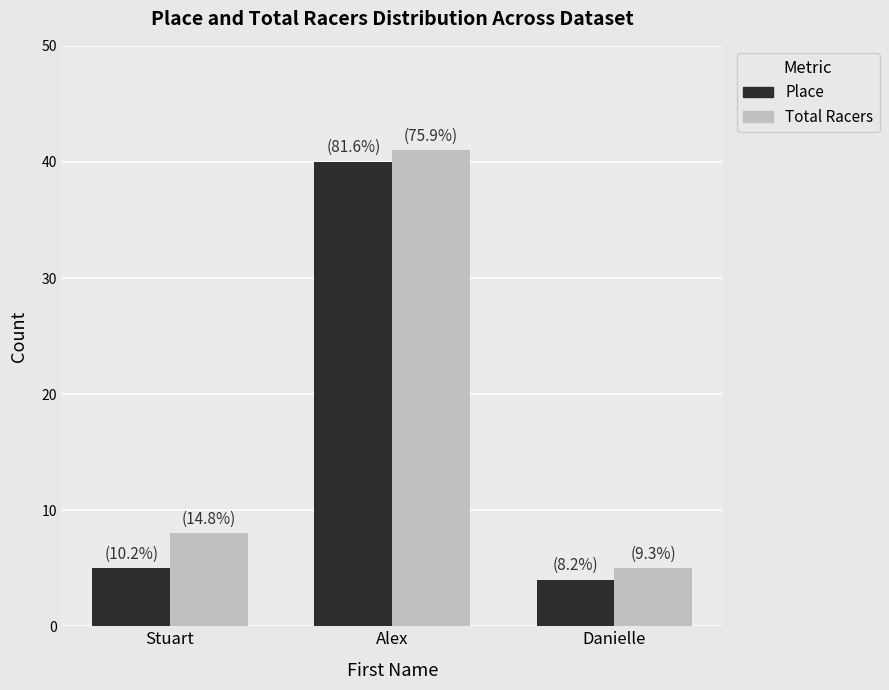

True or false: Total Racers has a value of 41 at Alex.

True